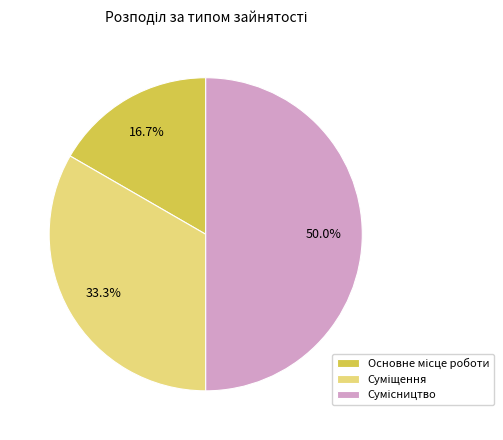

True or false: Основне місце роботи accounts for 17% of the total.

True